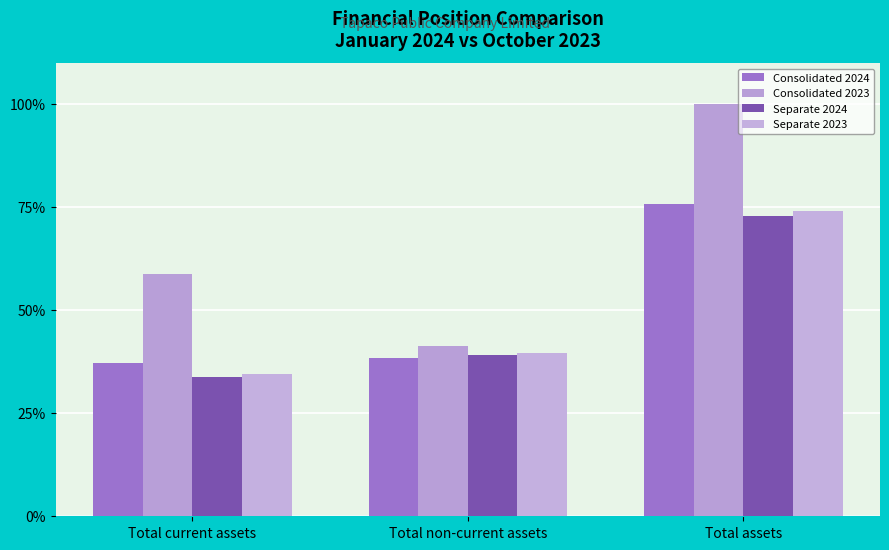

How many bars are there in total?

12